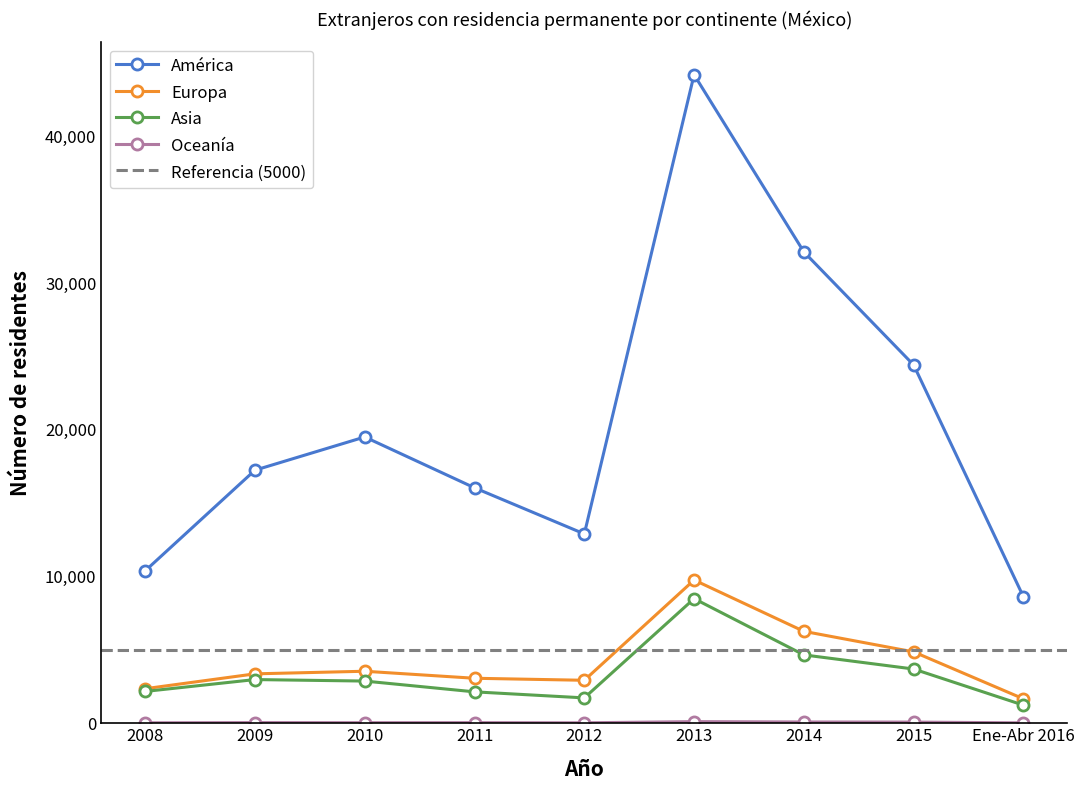

What is the spread (max minus min) of values at 2012?

12872